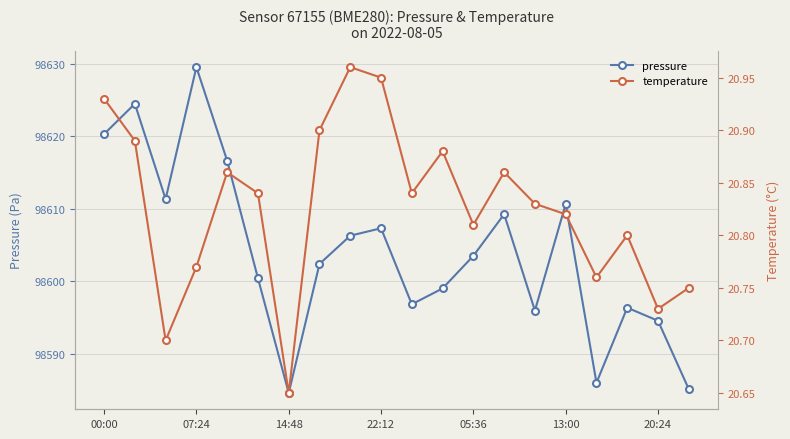

True or false: pressure has a value of 175988.4 at 20:24.

False